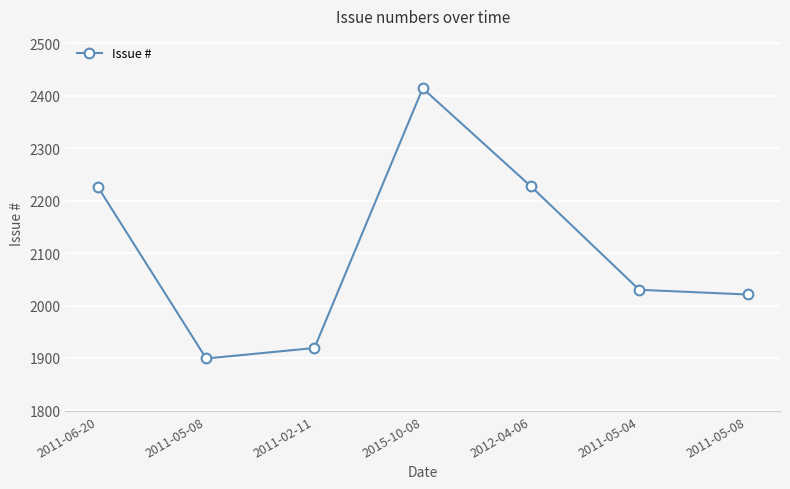

How many interior local valleys (lower than both neighbors) does the data have?

1